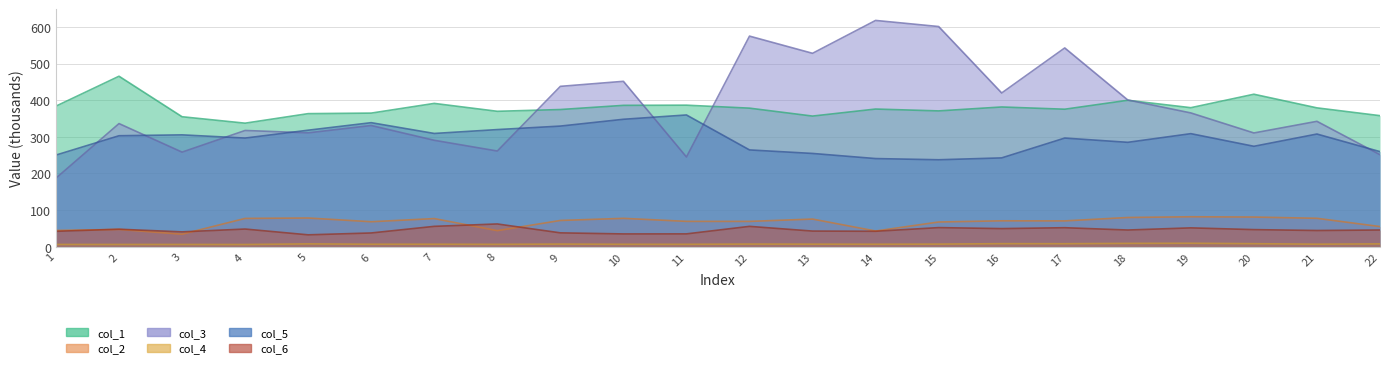

What is the value of the col_3 point at the 12th from the left?

575.0